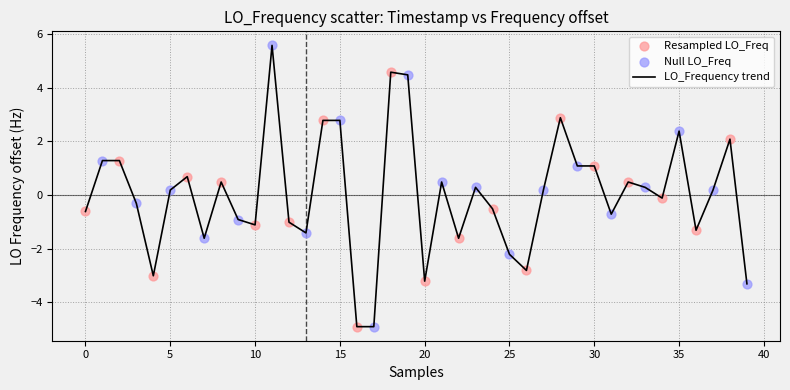

What is the difference between the maximum and minimum values?

10.5